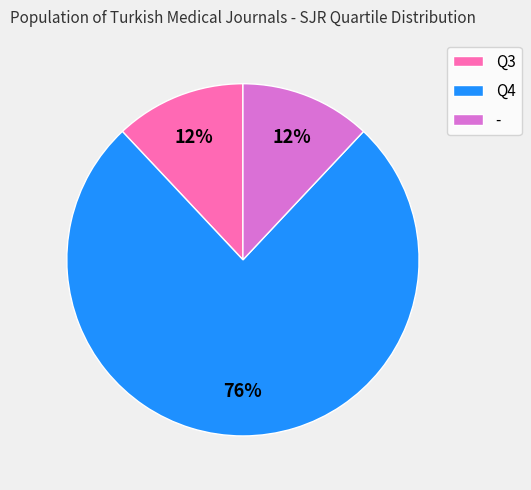

Count the number of slices in the pie.

3